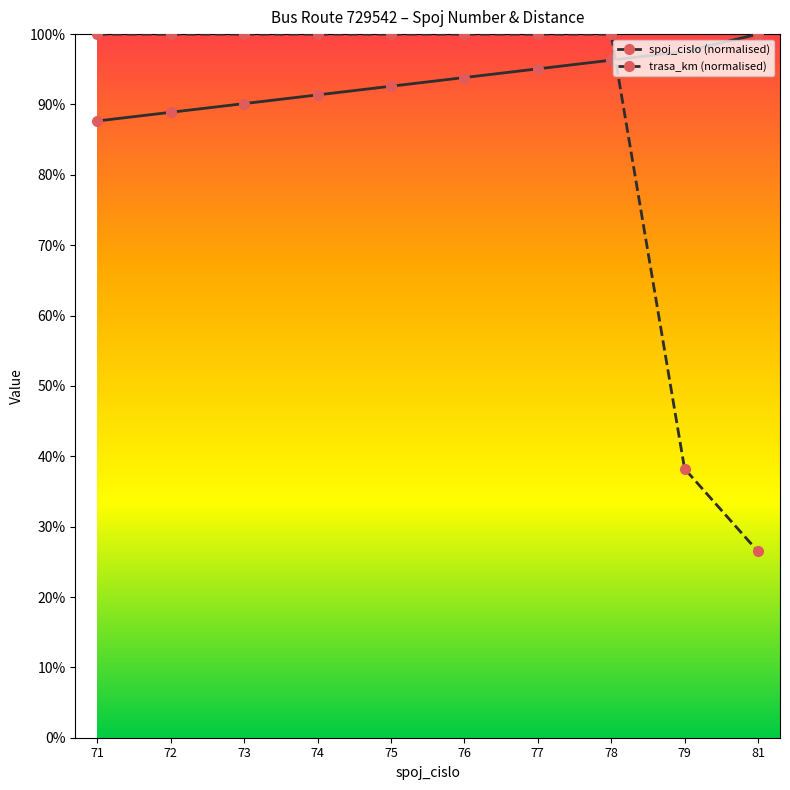

Which series has the largest range (max minus min)?

trasa_km (normalised)